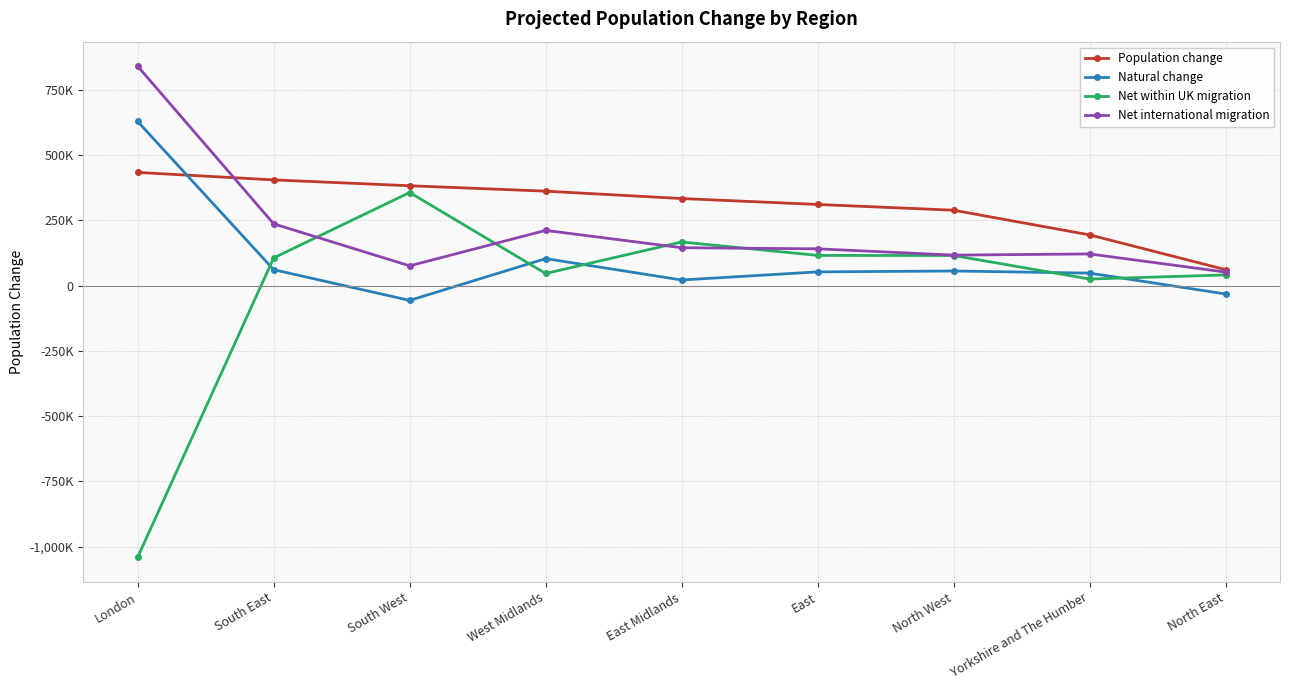

What is the difference between the highest and lowest values at Yorkshire and The Humber?

169200